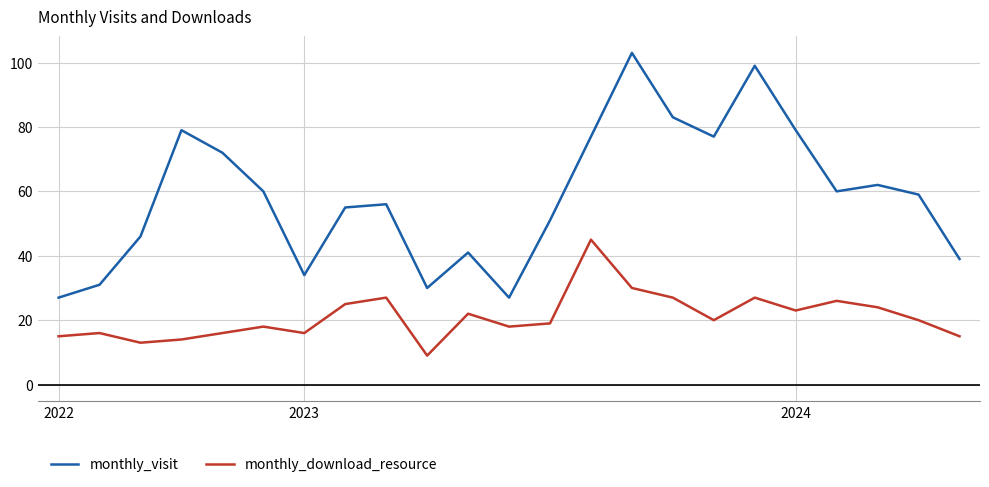

What is the minimum value shown in the chart?

9